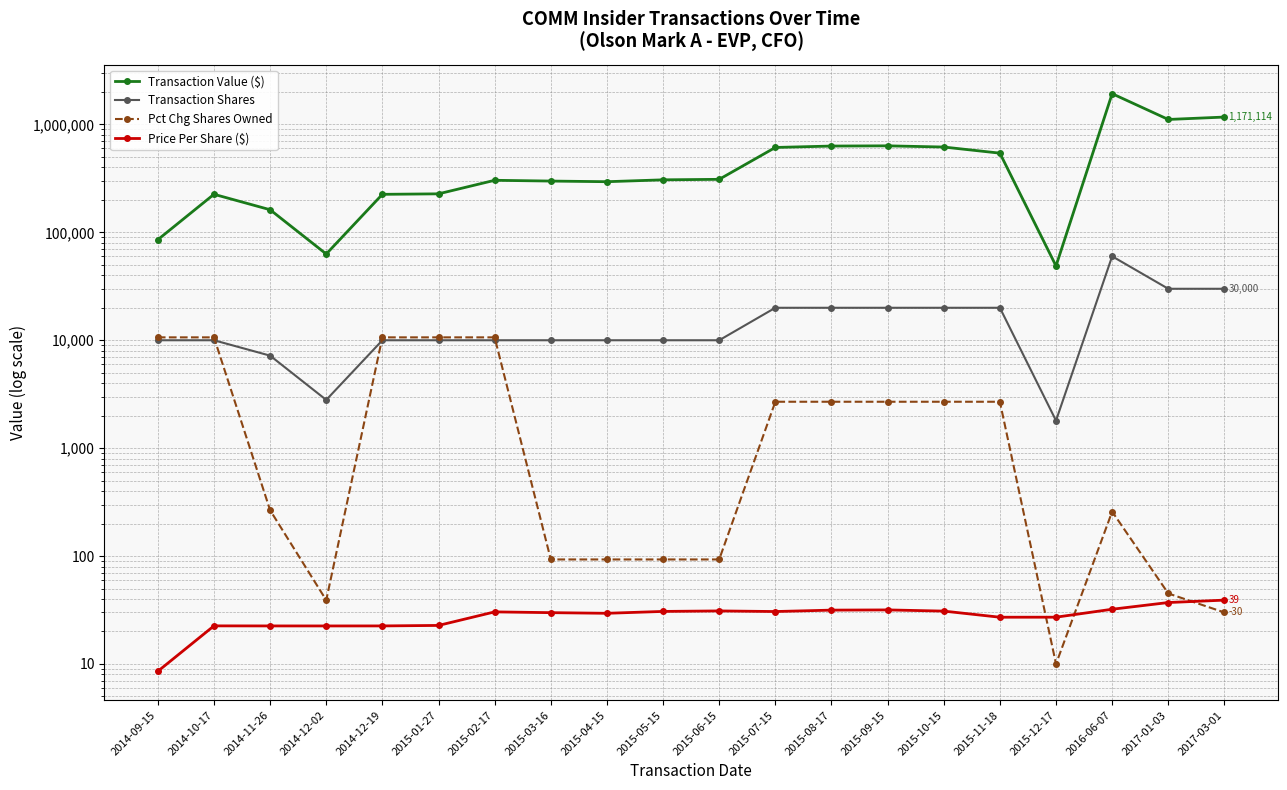

How many values in the Pct Chg Shares Owned series are below 2692?

10